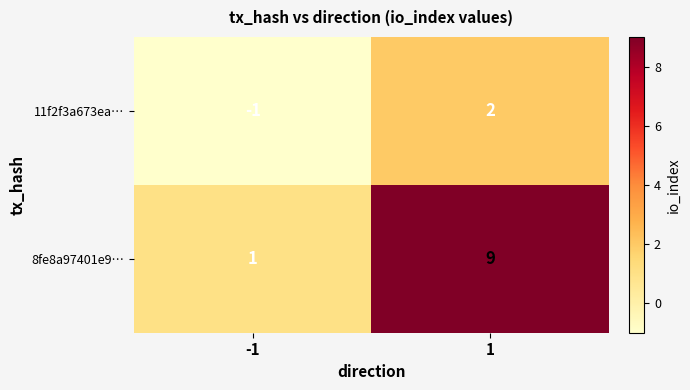

What is the greatest value displayed?

9